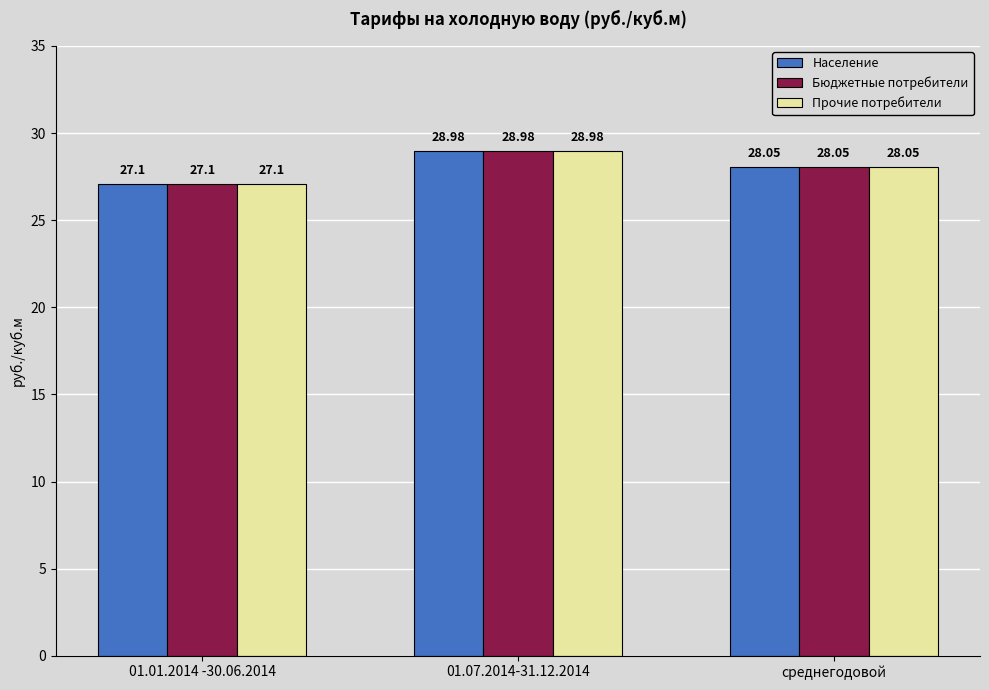

At how many categories does at least one series exceed 27?

3